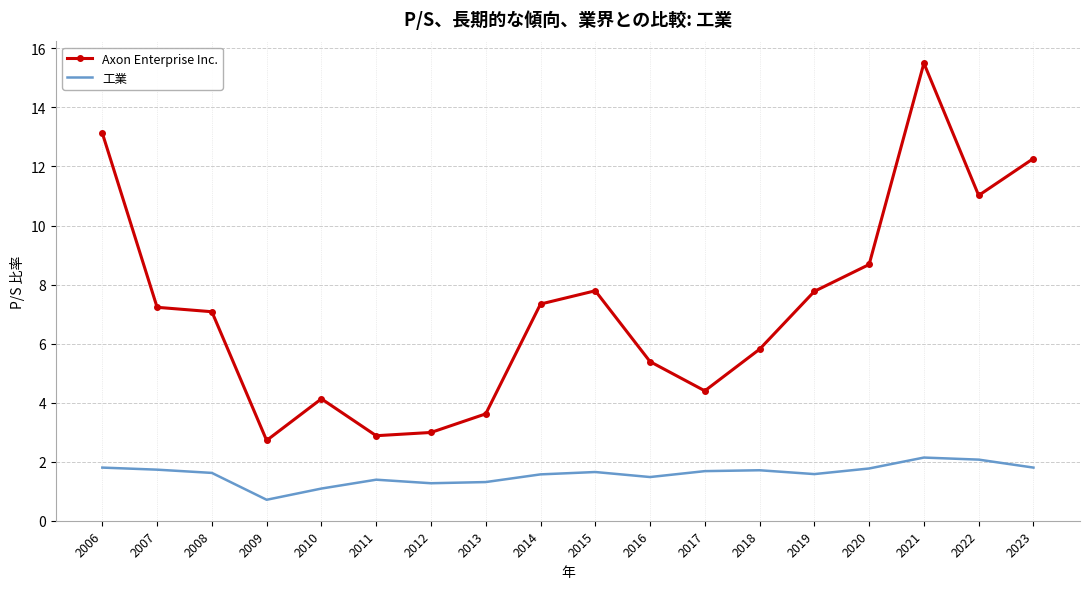

Which series has the largest range (max minus min)?

Axon Enterprise Inc.